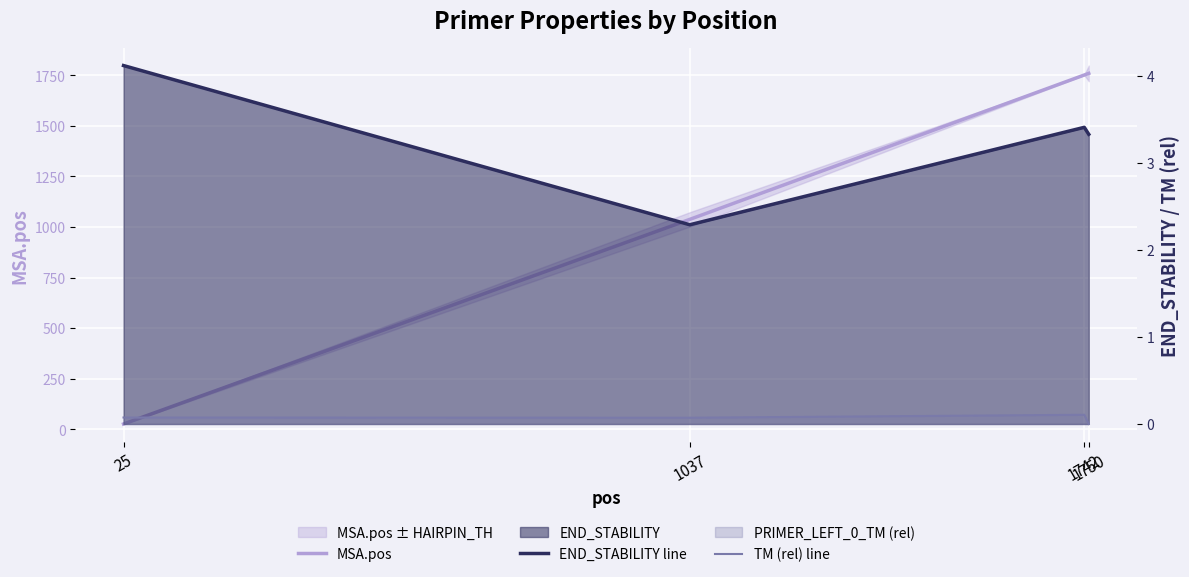

At which category does END_STABILITY line reach its first local peak?

1742